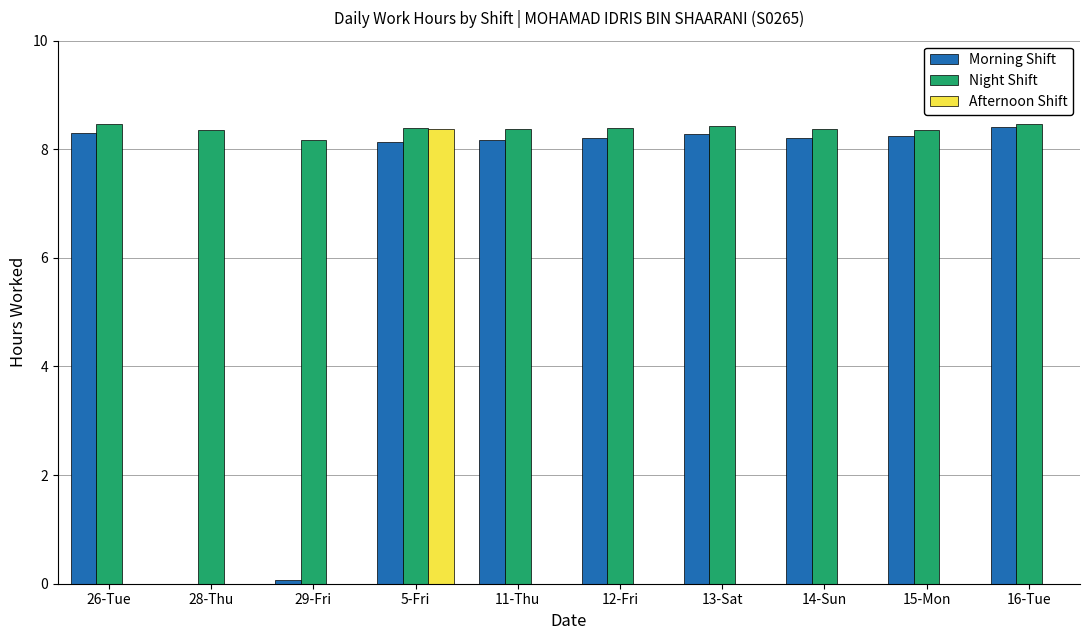

What is the sum of the Morning Shift values at 26-Tue and 13-Sat?

16.6